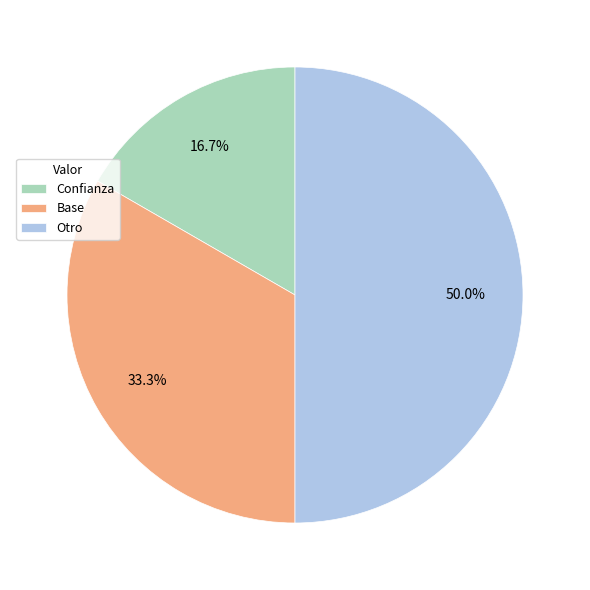

How many segments does this pie chart have?

3